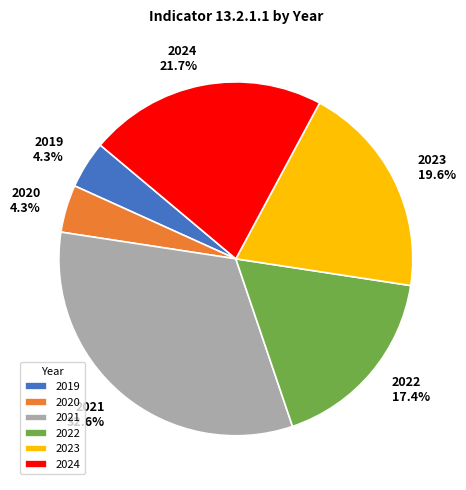

Is the sum of 2019 and 2024 greater than half?

No